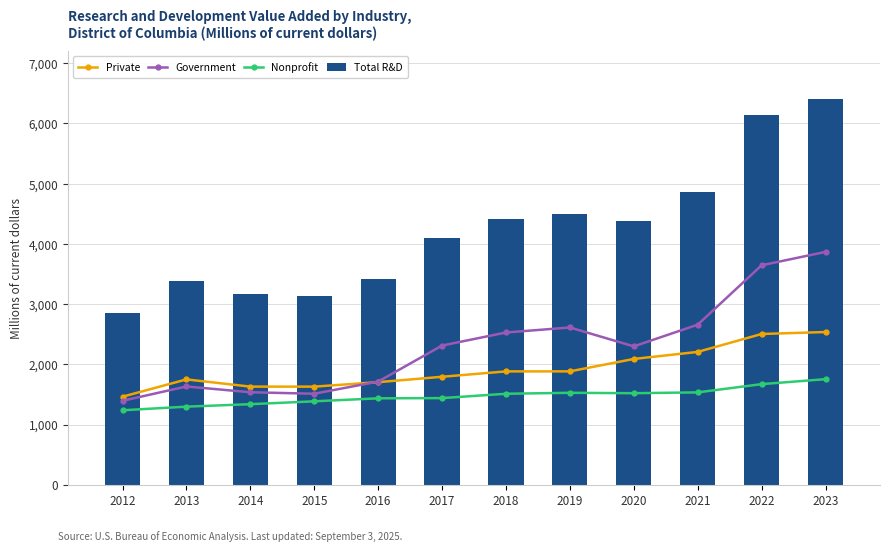

What are all the series names shown in the legend?

Private, Government, Nonprofit, Total R&D